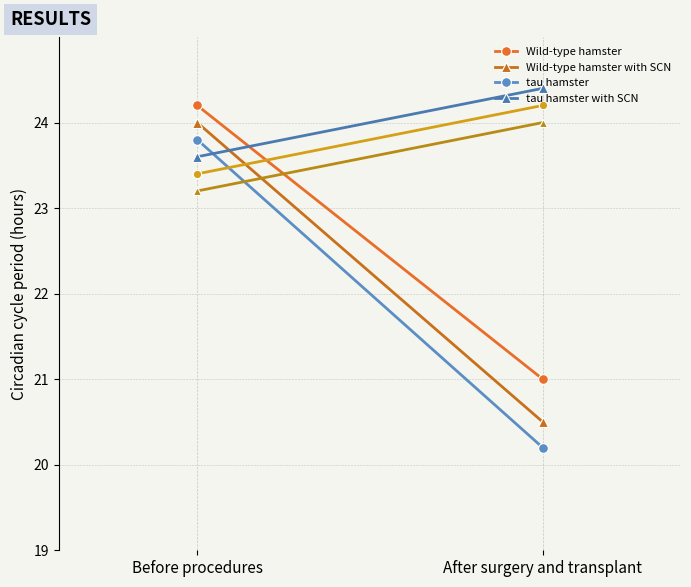

Is the value of tau hamster at Before procedures greater than the value of Wild-type hamster with SCN at Before procedures?

No